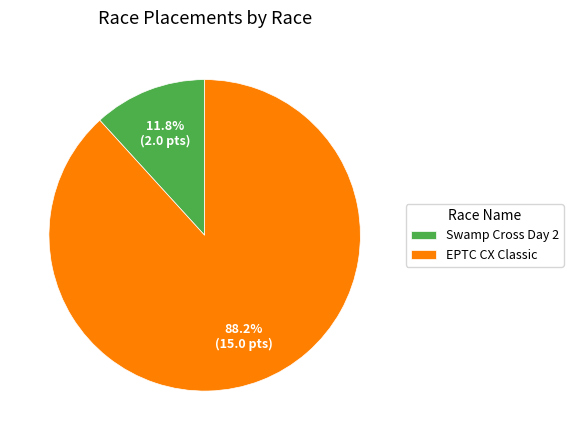

What percentage is the EPTC CX Classic slice, to the nearest percent?

88%